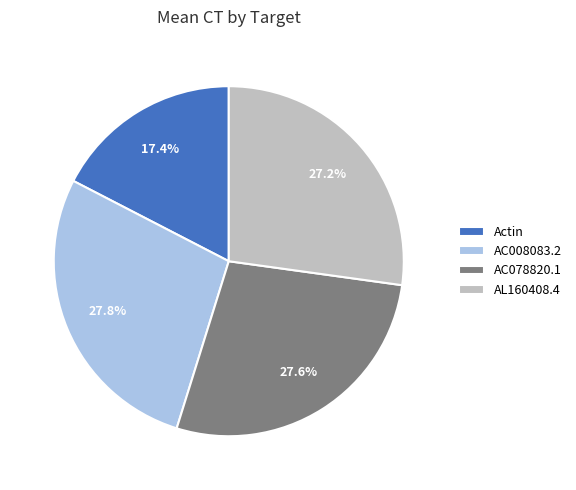

To the nearest percent, what is the combined percentage of Actin and AC008083.2?

45%